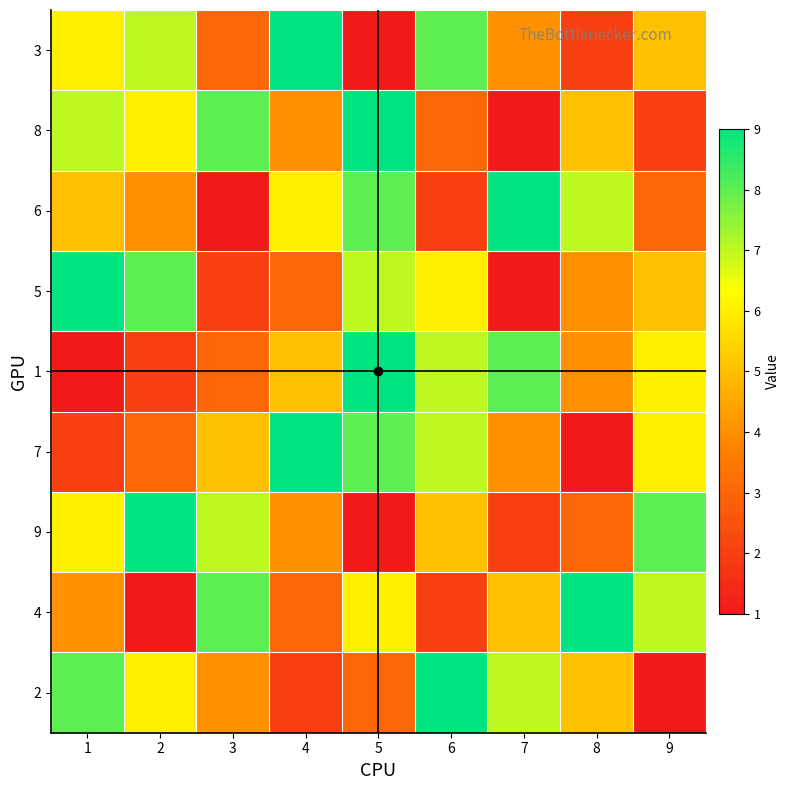

What is the maximum value shown in the chart?

9